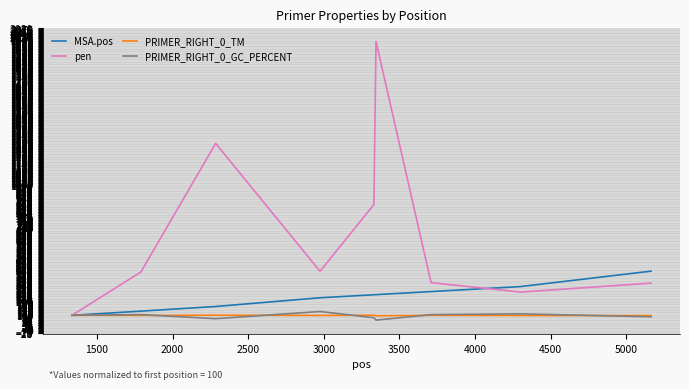

Is this an area chart (filled region under the line)?

No